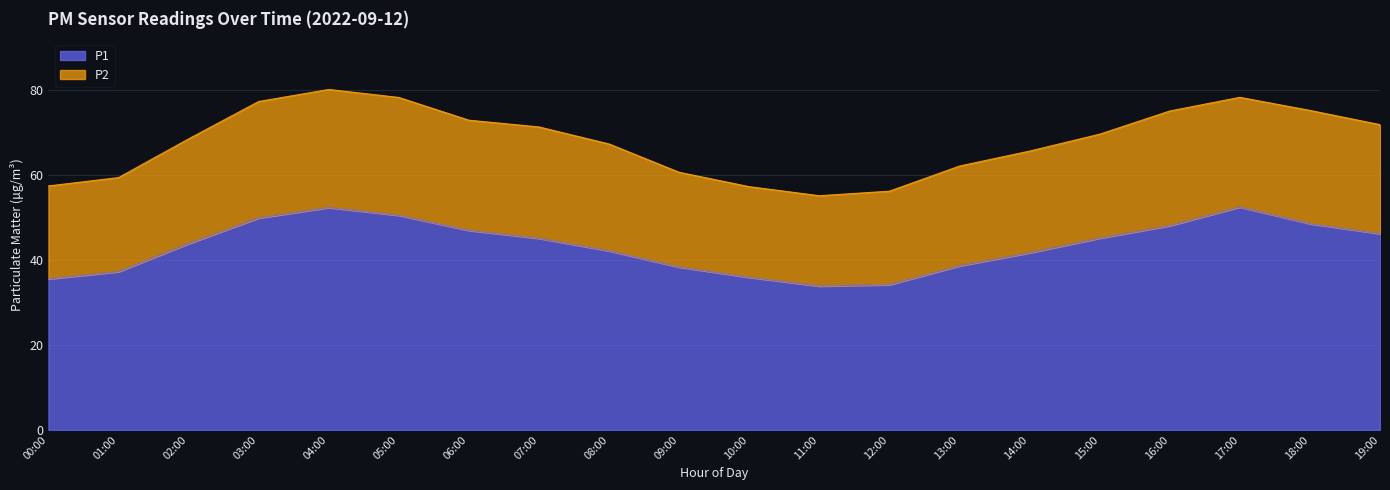

At which category does the data reach its first local peak?

04:00